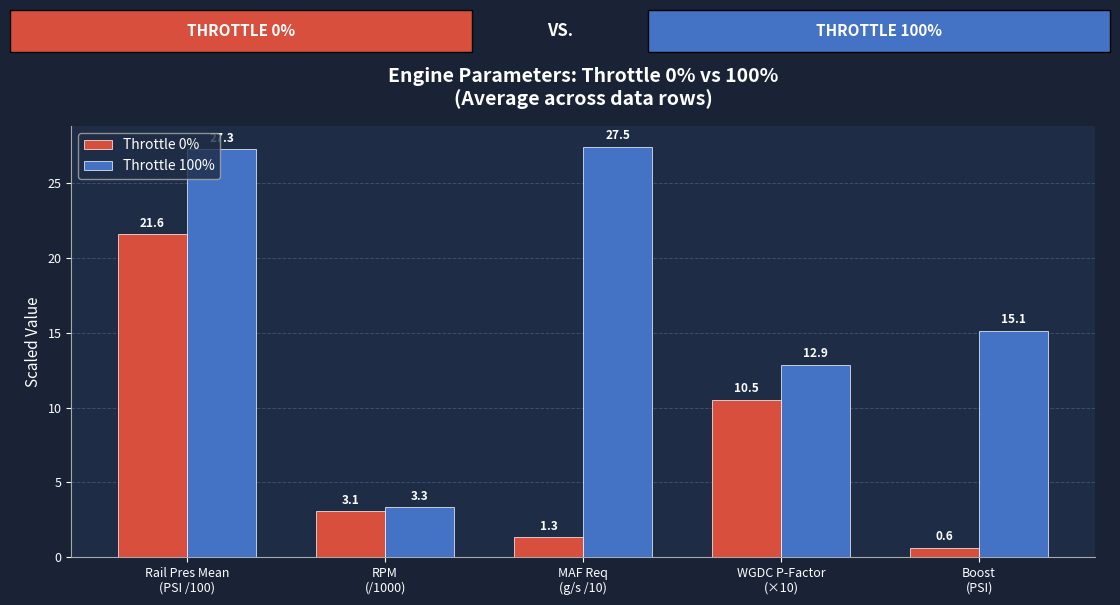

At which label does Throttle 0% first exceed 3?

Rail Pres Mean
(PSI /100)